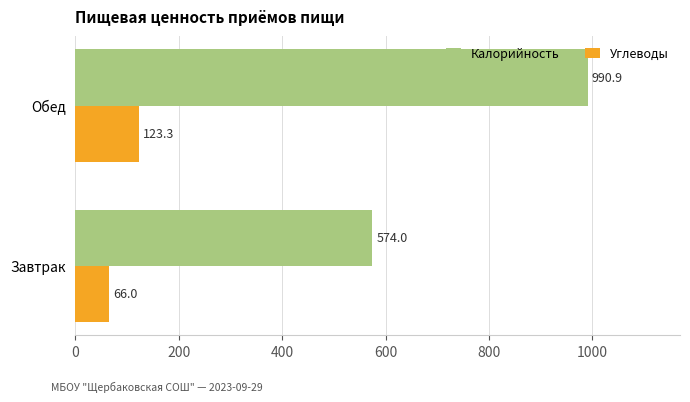

What is the average value of the Калорийность series?

782.4